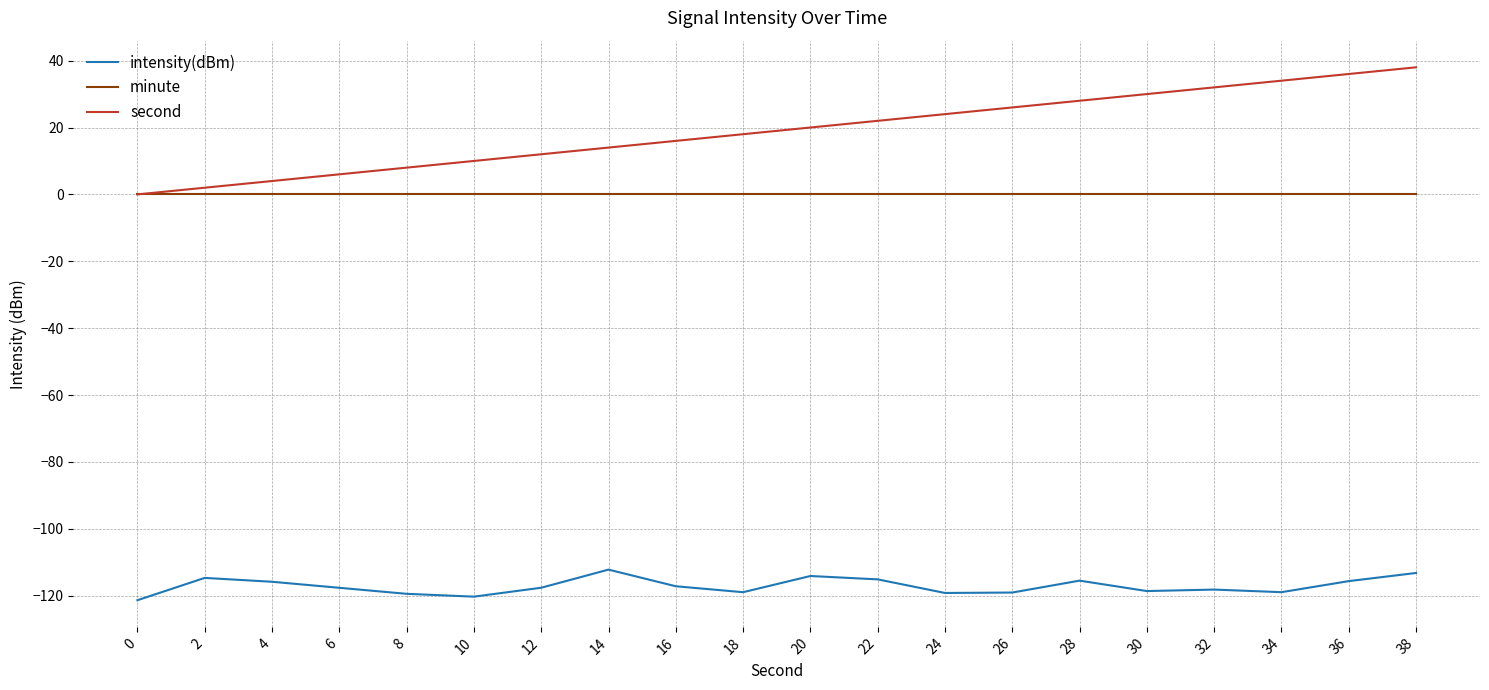

The second series shows 17.9 at 12. True or false?

False